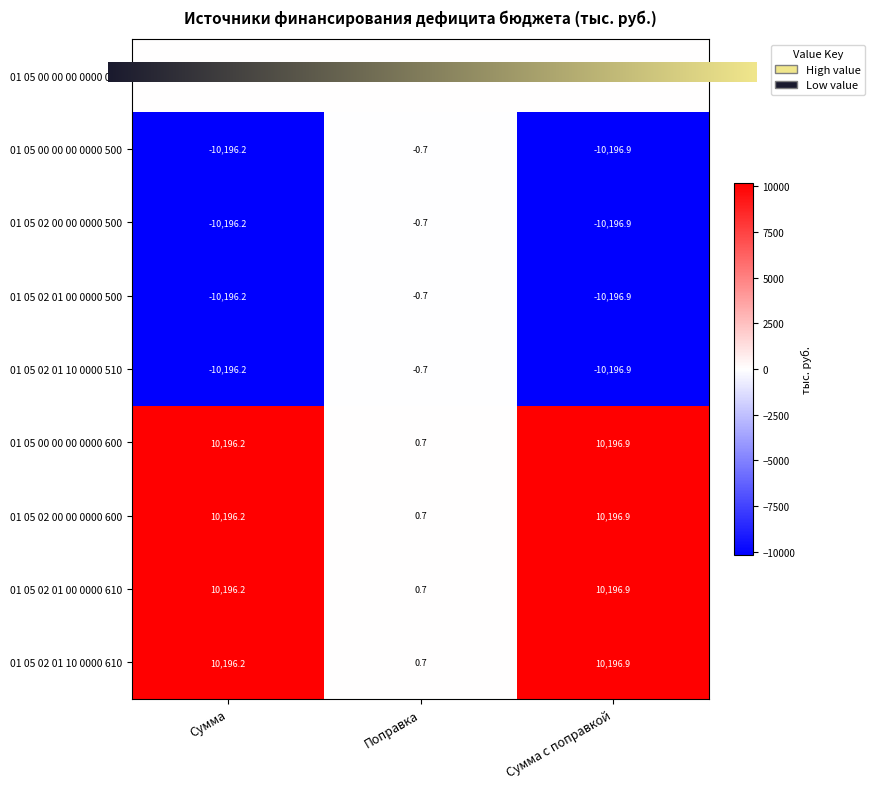

What value does the 01 05 02 00 00 0000 500 series have at Поправка?

-0.7